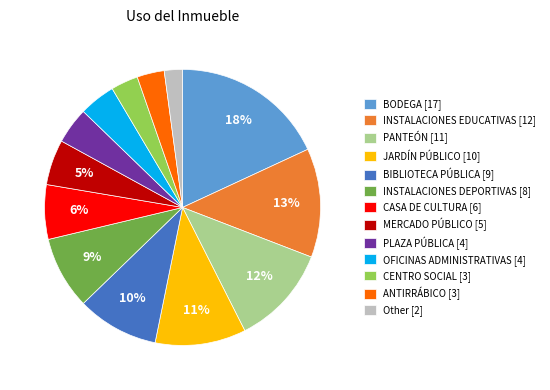

Does any single category account for the majority?

No